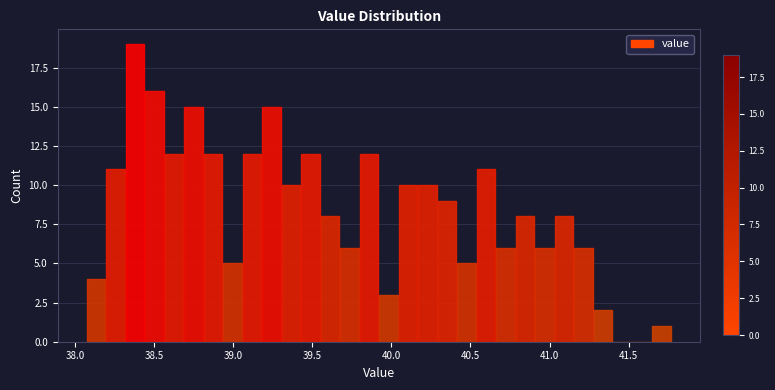

Around what value on the x-axis is the tallest bar? Give the approximate position of its centre, as read against the axis.

38.40